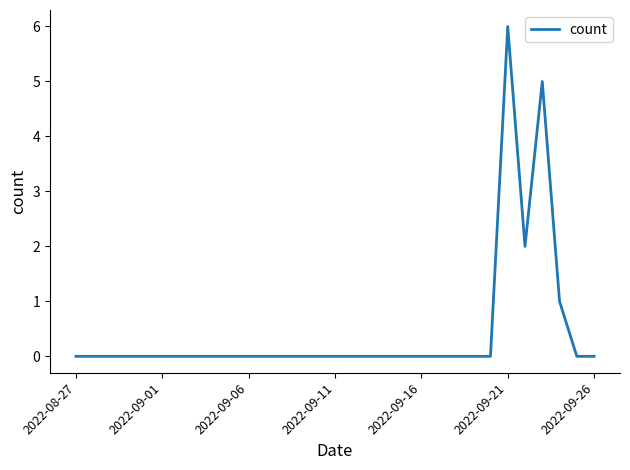

What is the difference between the maximum and minimum values?

6